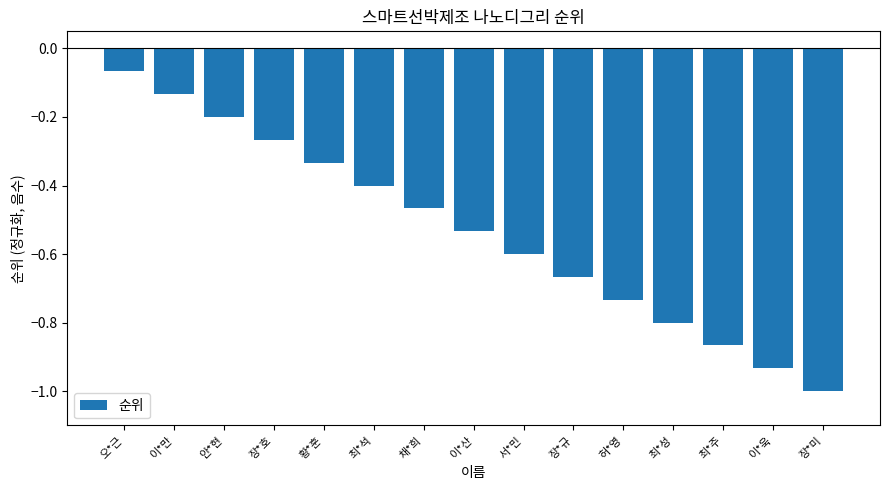

What is the change in value from 안*현 to 장*미?

-0.8